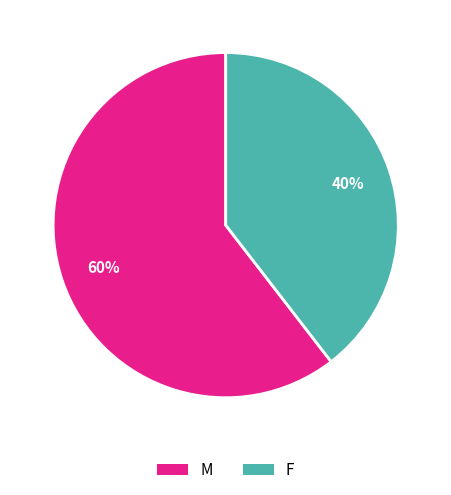

Is there any slice that represents more than half of the pie?

Yes